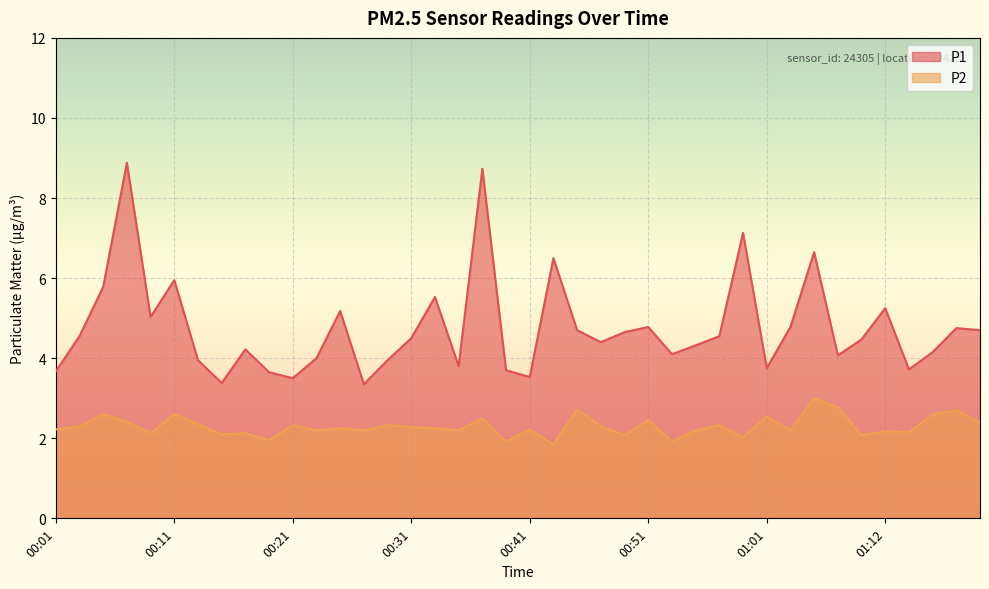

How many interior local peaks does the P1 series have?

12